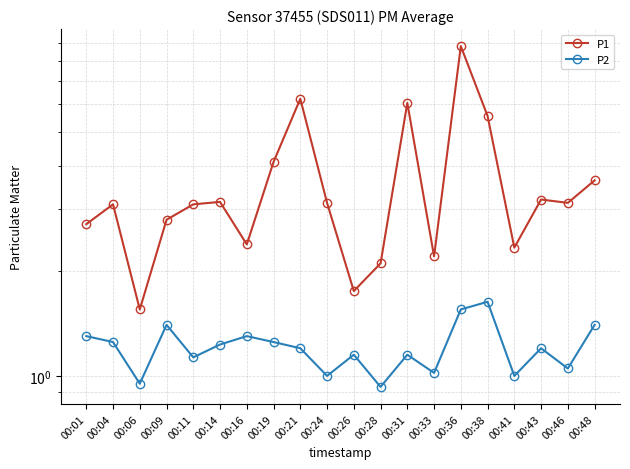

Is it true that P2 equals 1.1 at 00:11?

True